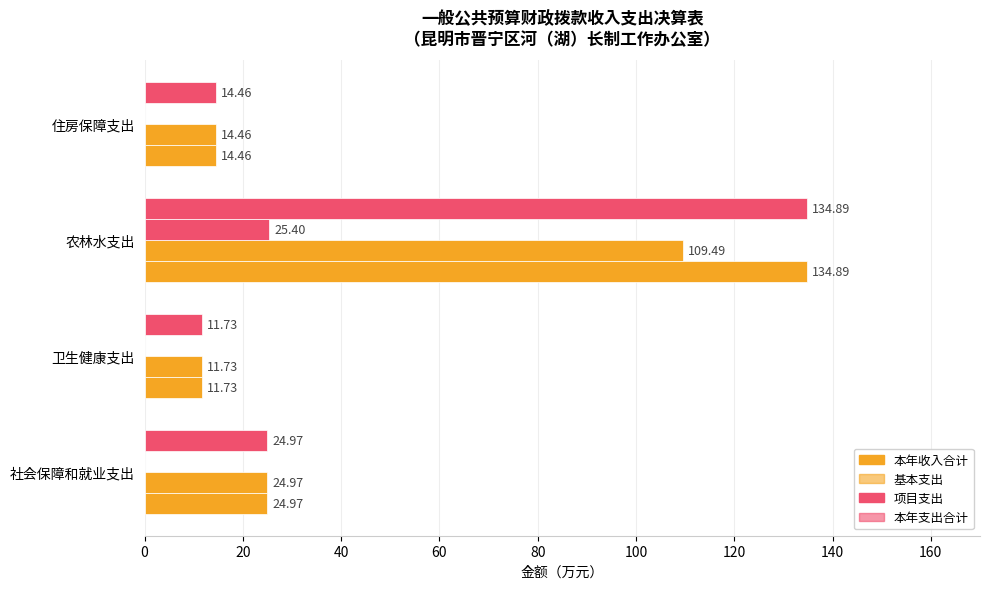

Count the number of data series in this chart.

4